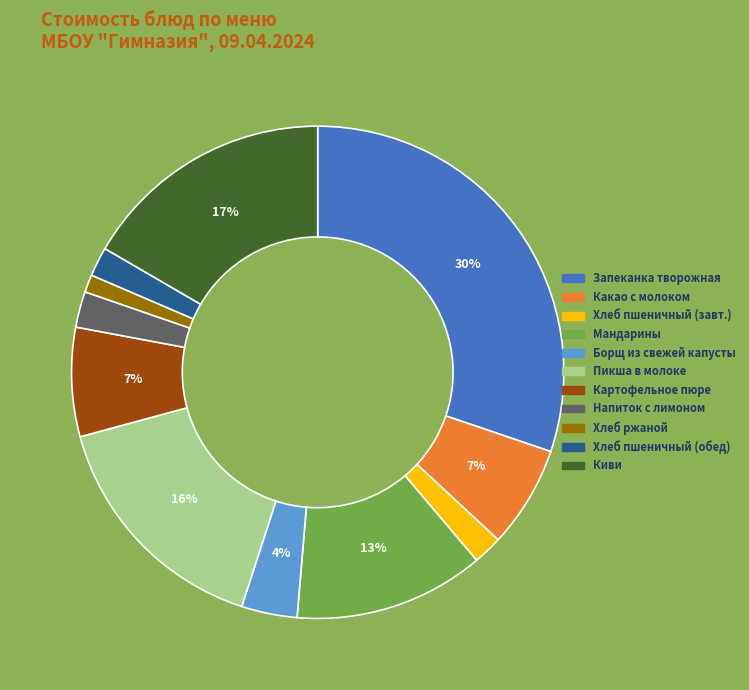

Count the number of slices in the pie.

11